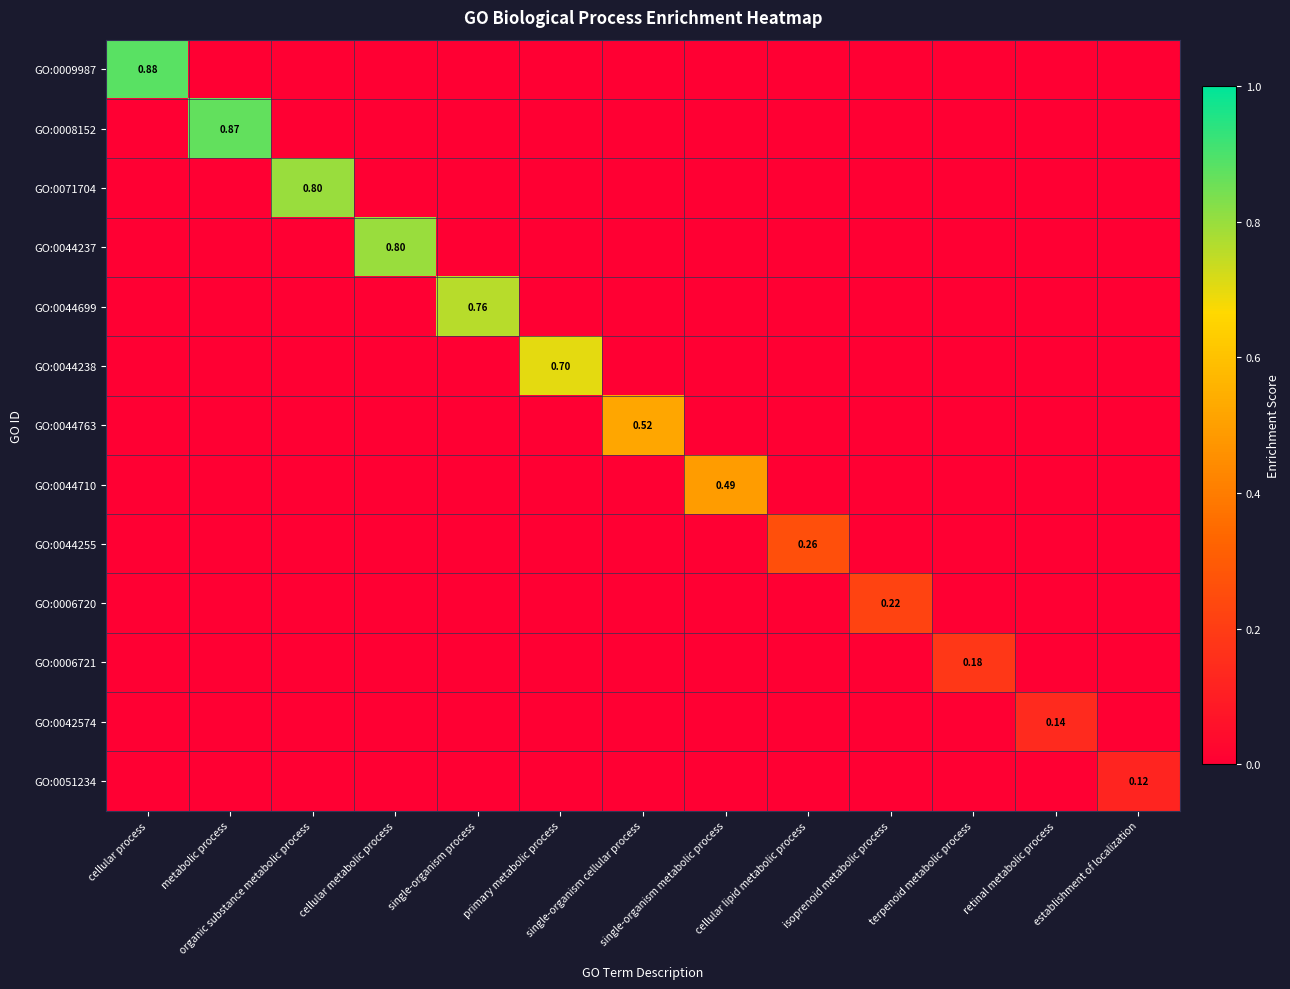

True or false: GO:0044763 has a value of 0.0 at single-organism process.

True